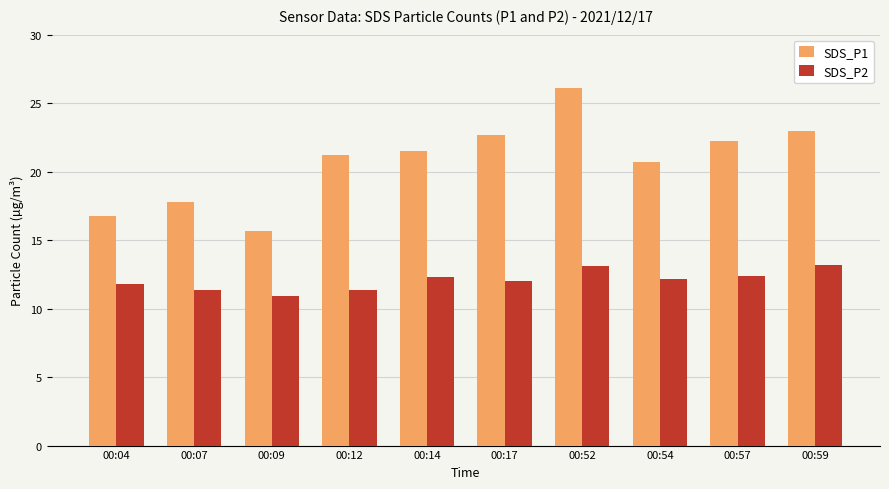

List the labels in order of SDS_P1 value, smallest first.

00:09, 00:04, 00:07, 00:54, 00:12, 00:14, 00:57, 00:17, 00:59, 00:52